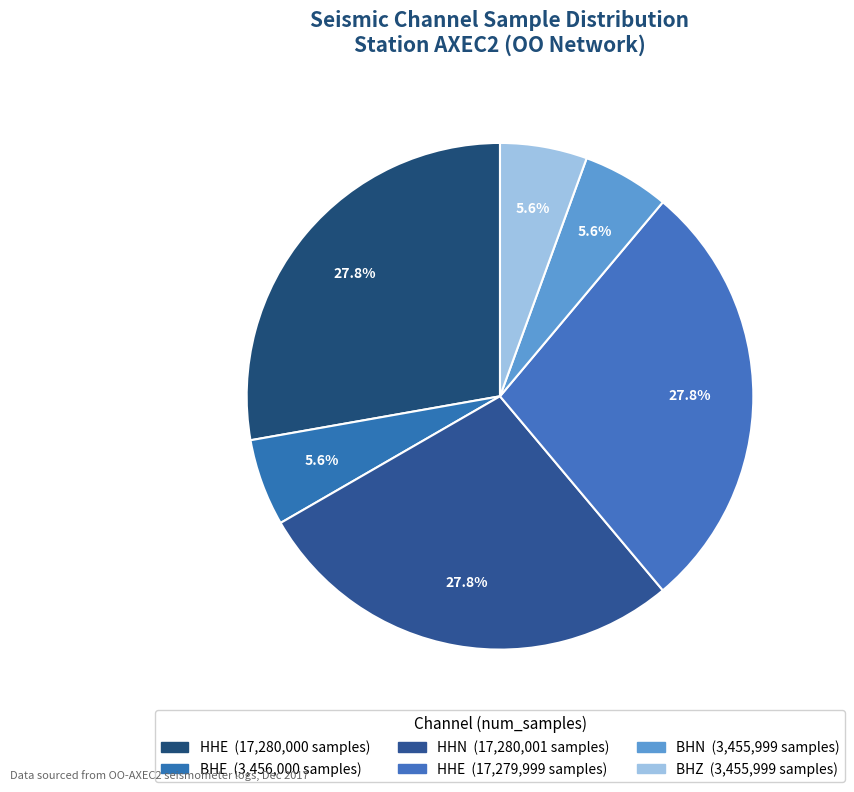

How many segments does this pie chart have?

6